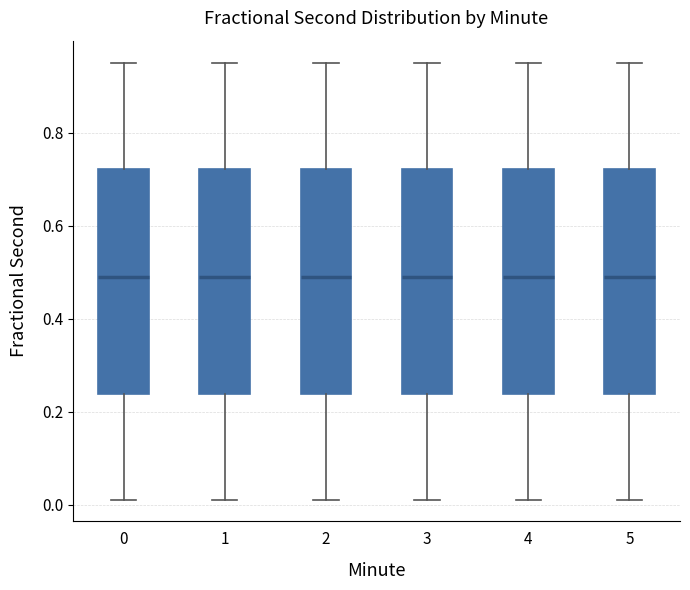

Where does the lower whisker of the box at x = 3 end on the y-axis? The values are not printed on the chart, so give them approximately, as read against the axis.

0.02